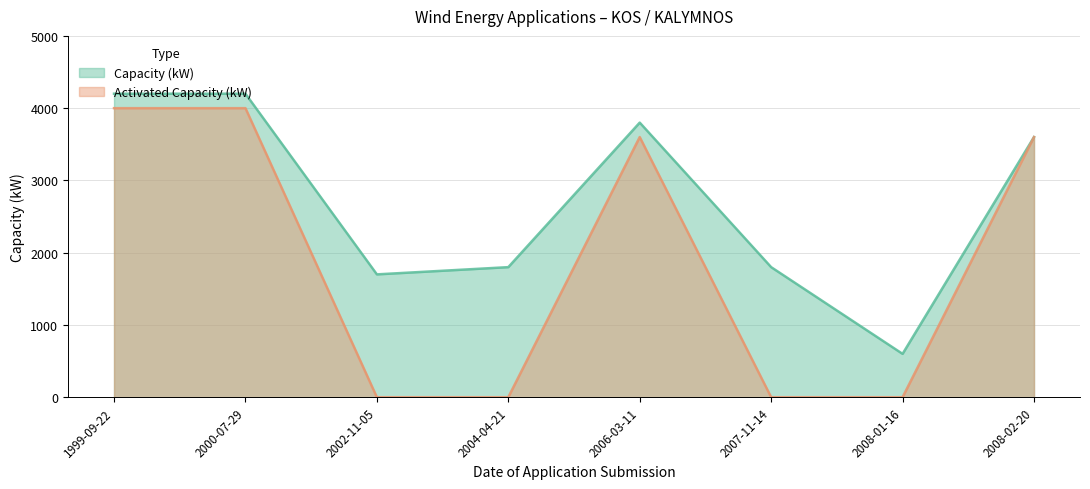

True or false: Activated Capacity (kW) and Capacity (kW) cross at least once.

False